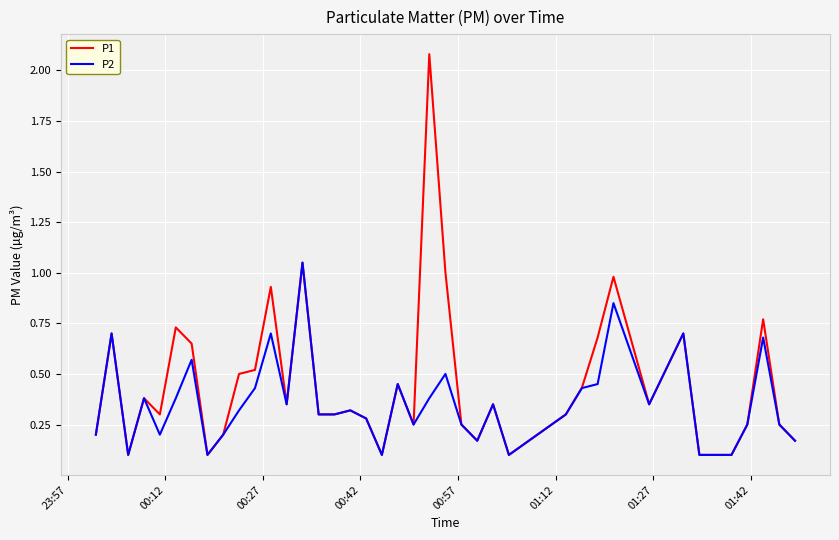

Which series has the widest spread of values?

P1